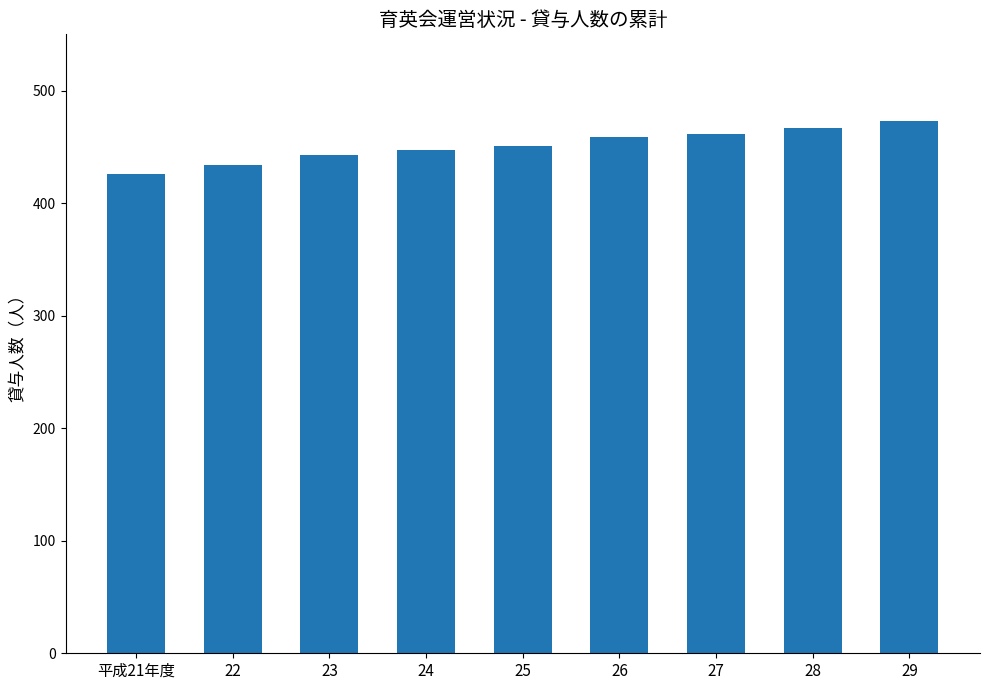

What is the sum of the values at 28 and 22?

901